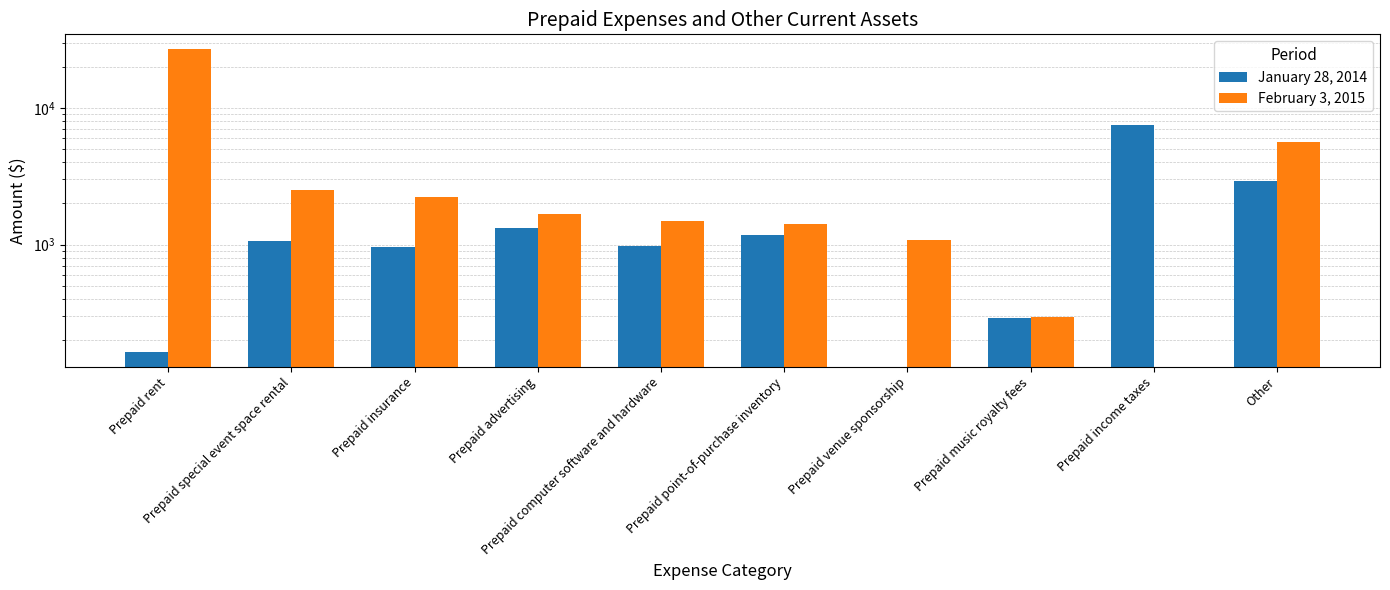

What is the difference between the maximum and second lowest values in the February 3, 2015 series?

26466